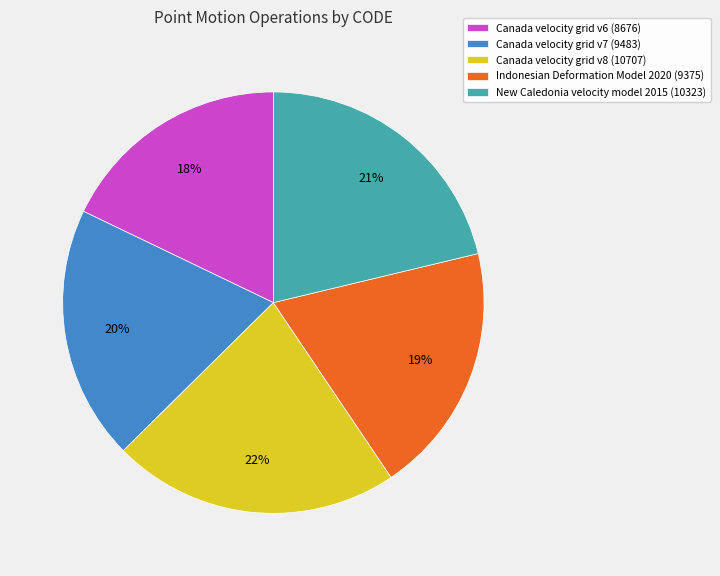

Is the sum of Indonesian Deformation Model 2020 (9375) and New Caledonia velocity model 2015 (10323) greater than half?

No